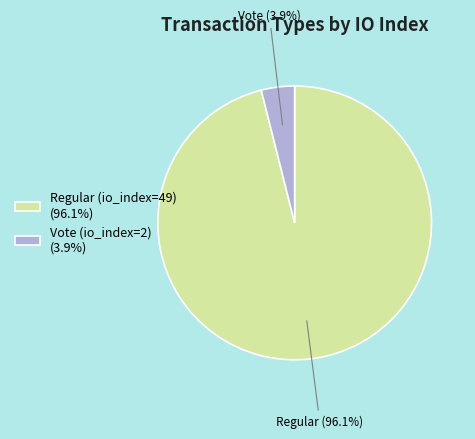

What is the largest slice in the pie chart?

Regular (io_index=49)